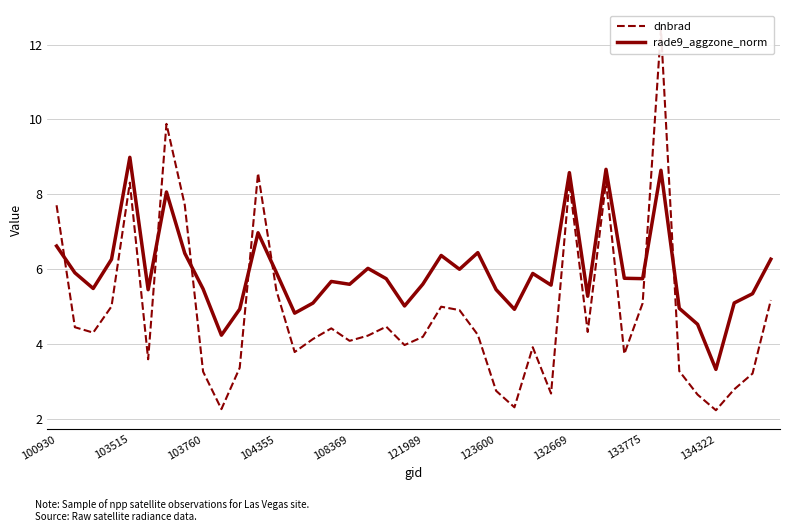

The value of dnbrad at 26 is 3.9. True or false?

True